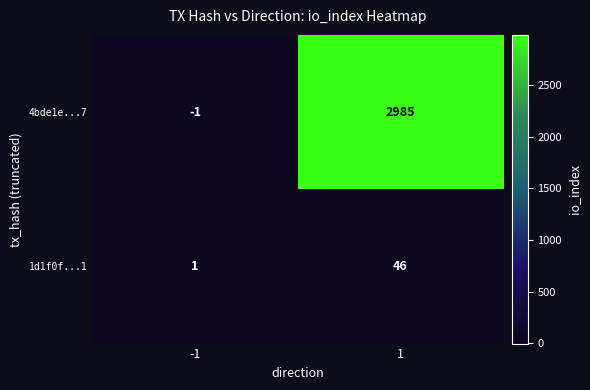

What is the highest value of the 1d1f0f...1 series?

46